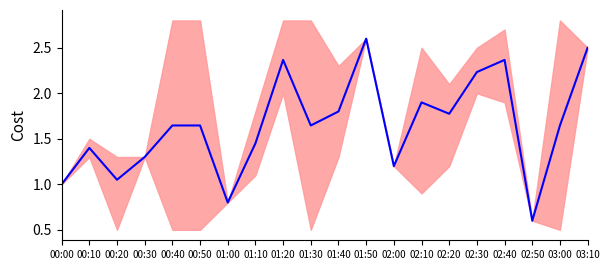

Which category has the highest value across all series?

01:50